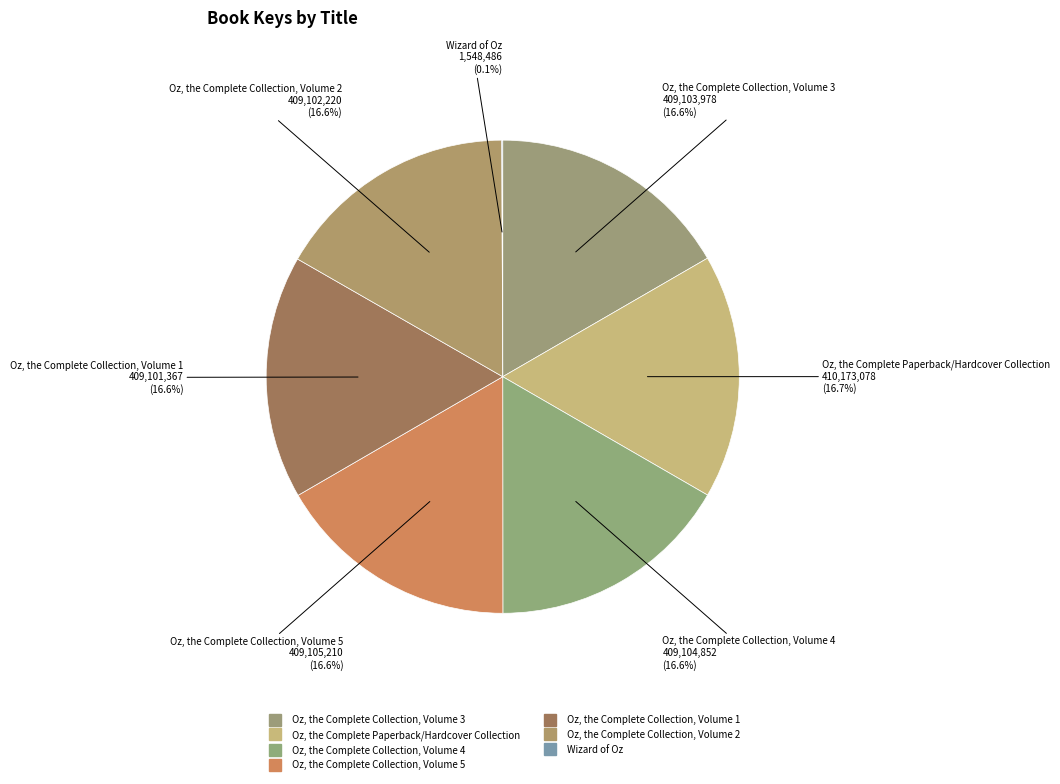

How many slices are in this pie chart?

7